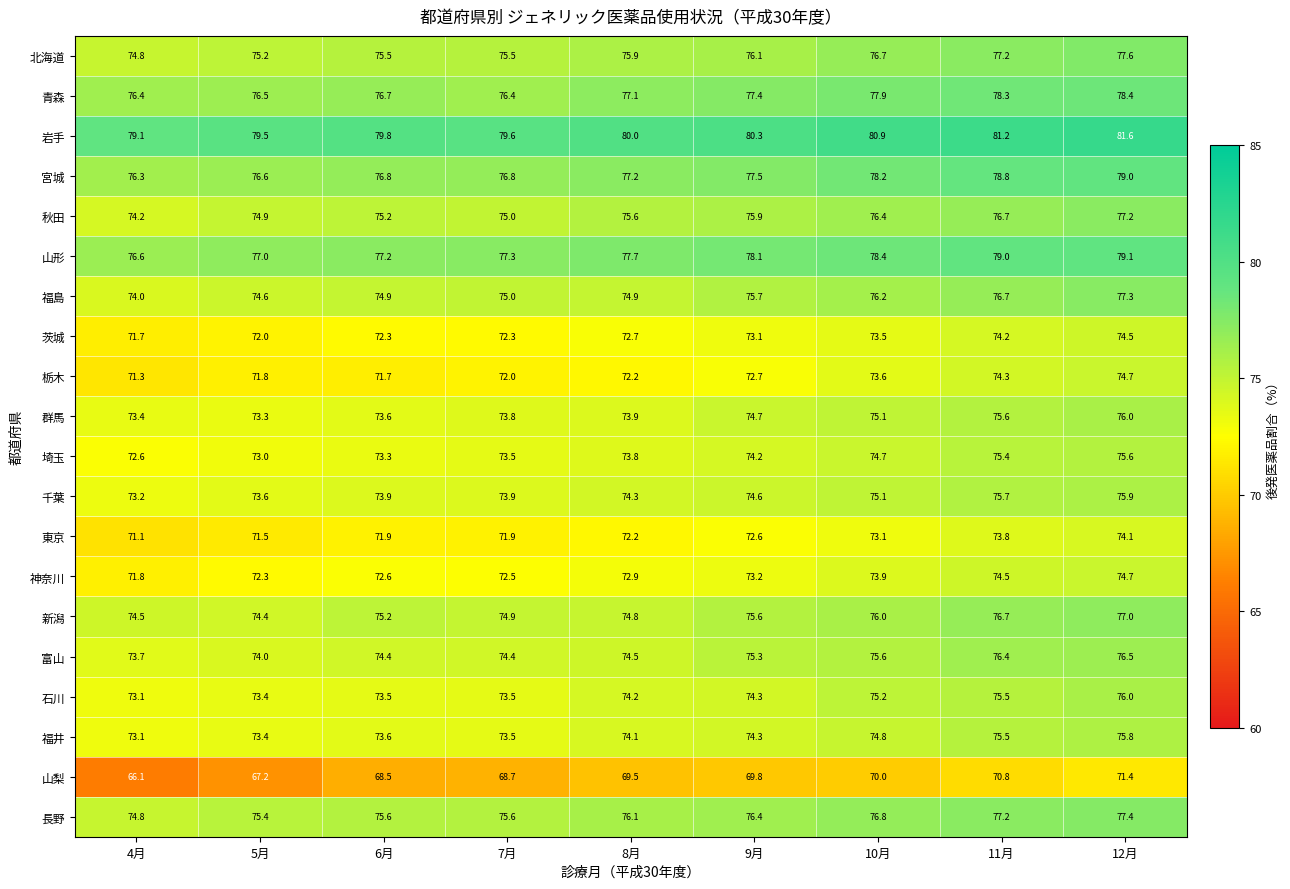

Where is 埼玉 nearest to the value 74?

8月